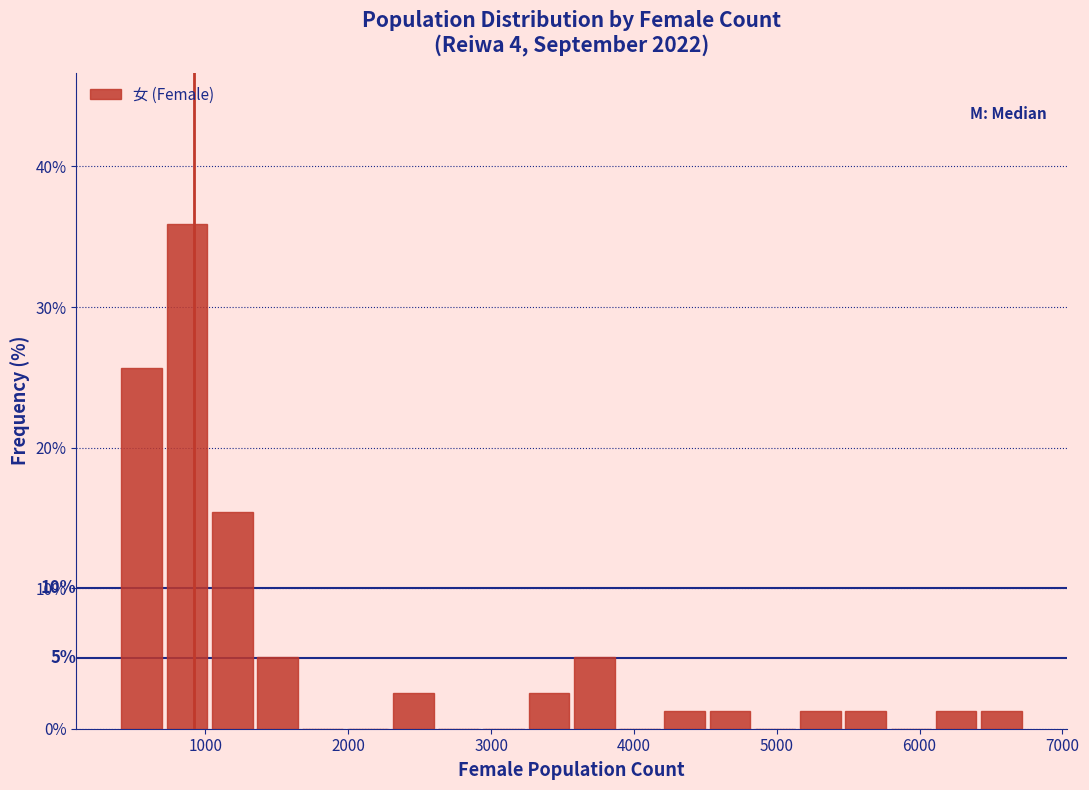

Around what value on the x-axis is the tallest bar? Give the approximate position of its centre, as read against the axis.

900